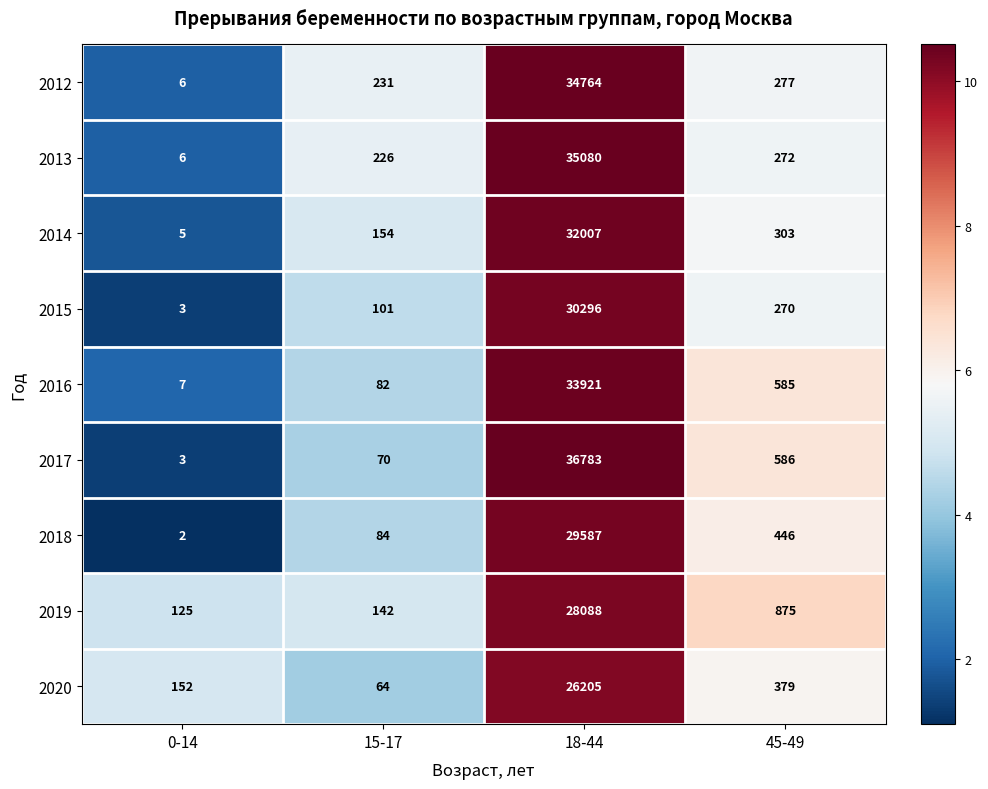

Which category has the highest value in the 2018 series?

18-44